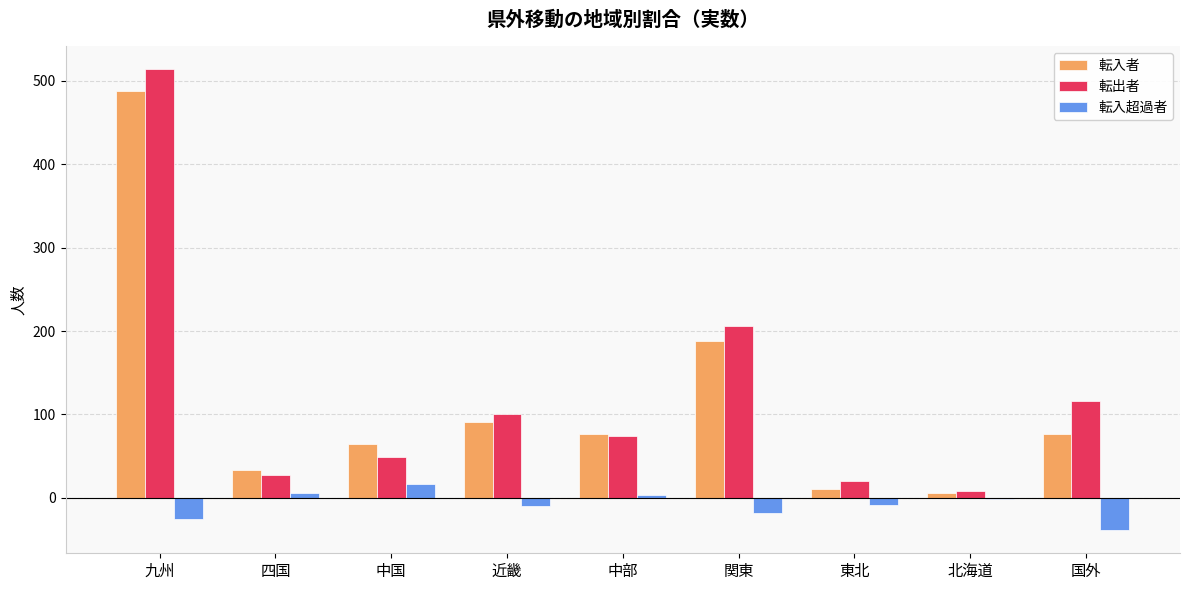

Which series changed the most between 四国 and 北海道?

転入者